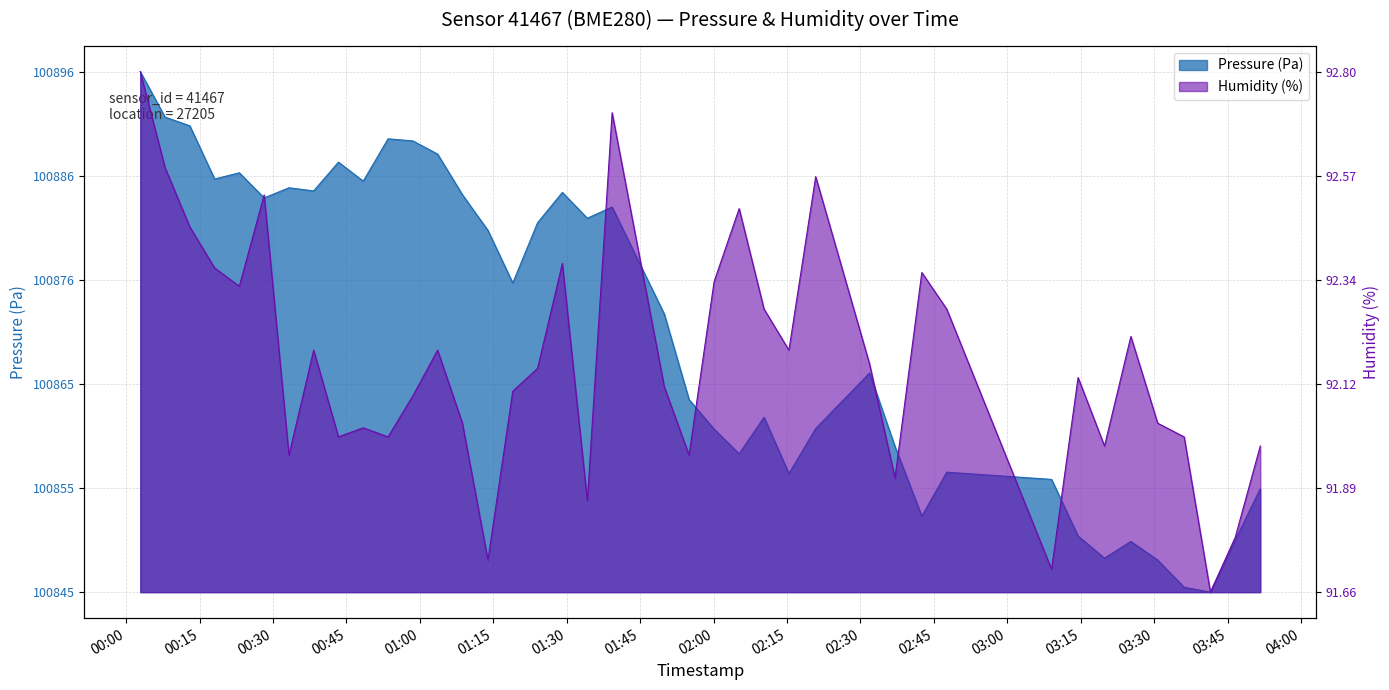

What is the sum of all humidity values?

20.2